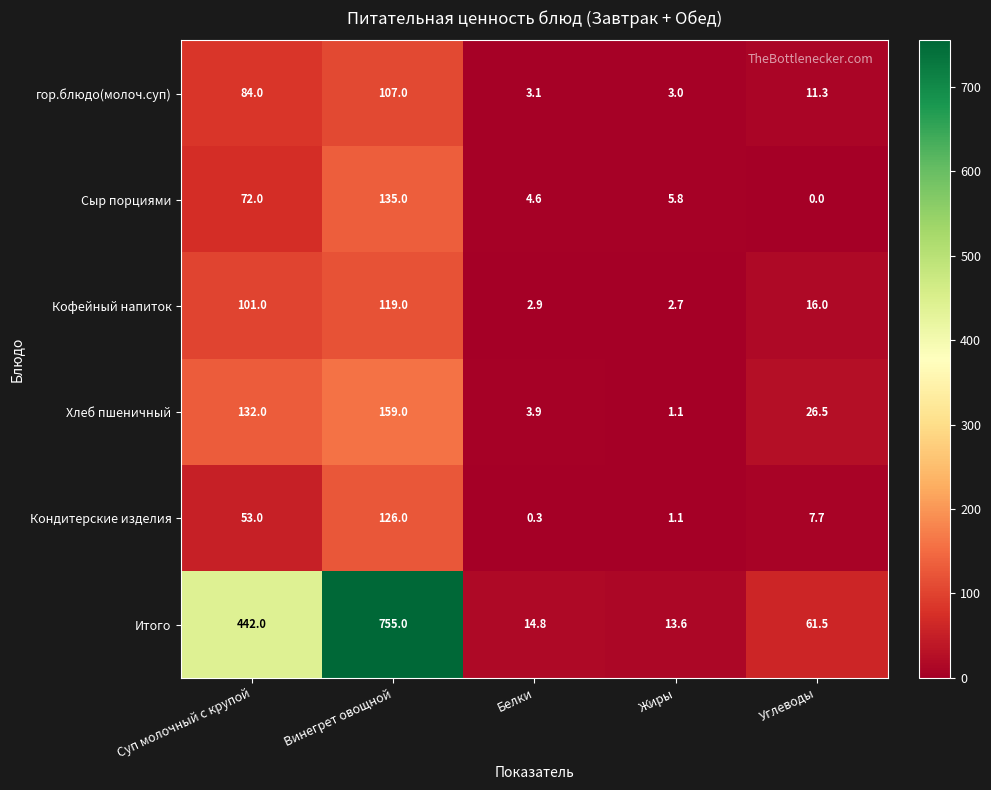

Which series has the largest total across all categories?

Итого